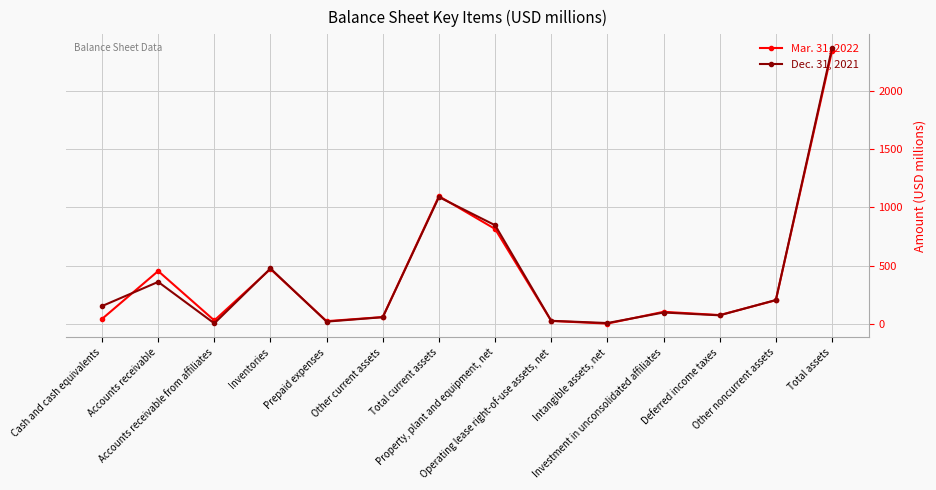

What is the spread (max minus min) of values at Prepaid expenses?

4